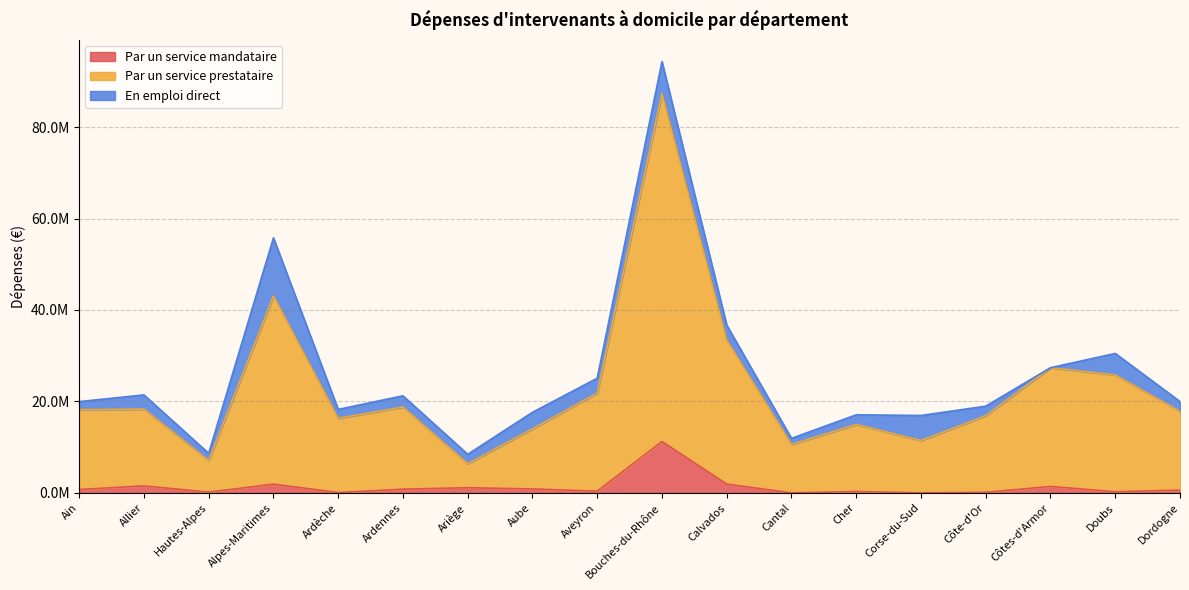

Count the number of categories in the chart.

18